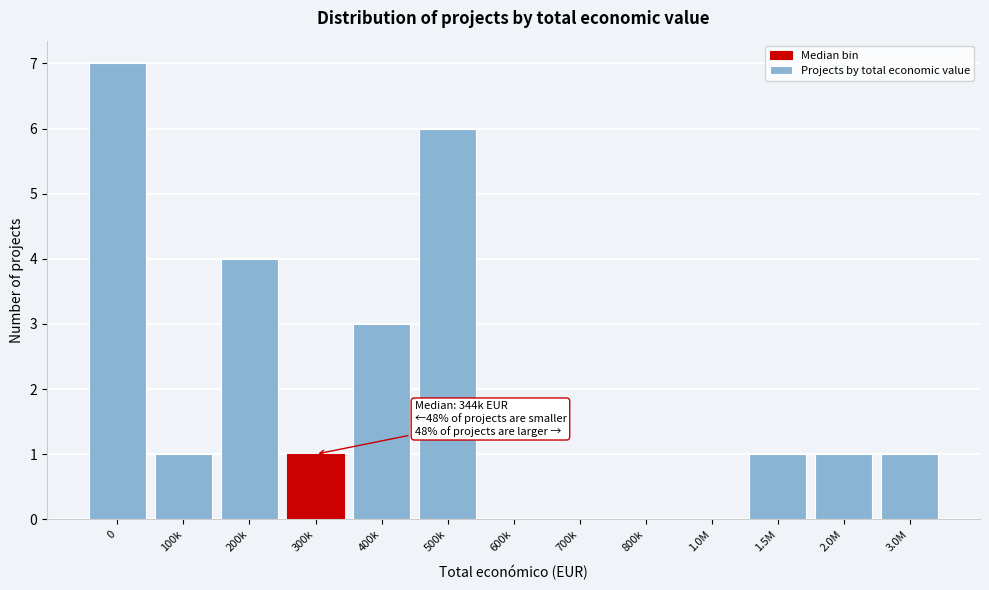

Reading right to left, what are all the values shown in this chart?

3.0M=1	2.0M=1	1.5M=1	1.0M=0	800k=0	700k=0	600k=0	500k=6	400k=3	300k=1	200k=4	100k=1	0=7